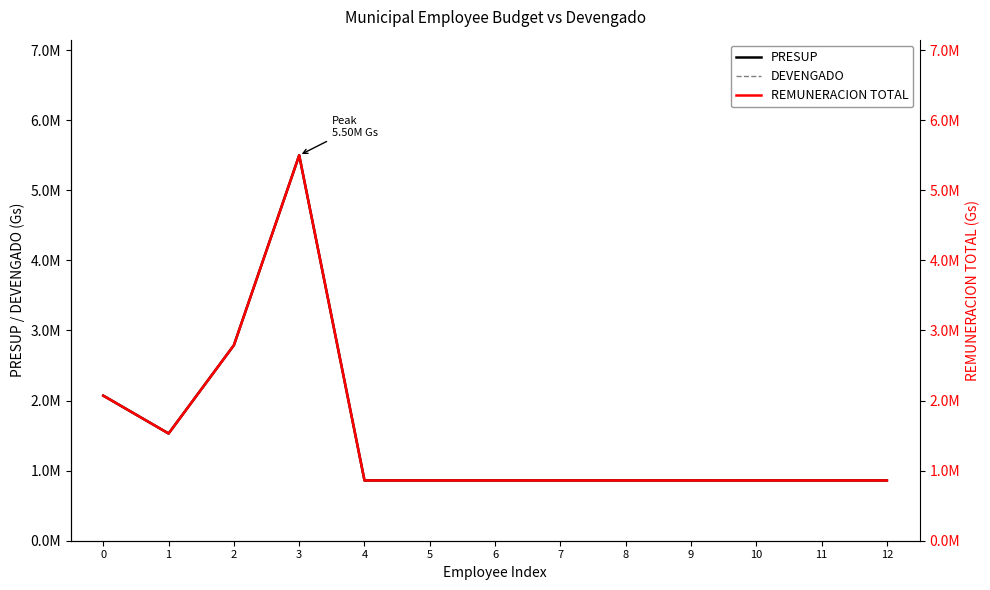

Reading right to left, what are all the values shown in this chart?

PRESUP: 860000	860000	860000	860000	860000	860000	860000	860000	860000	5500000	2790000	1530000	2070000
DEVENGADO: 860000	860000	860000	860000	860000	860000	860000	860000	860000	5500000	2790000	1530000	2070000
REMUNERACION TOTAL: 860000	860000	860000	860000	860000	860000	860000	860000	860000	5500000	2790000	1530000	2070000